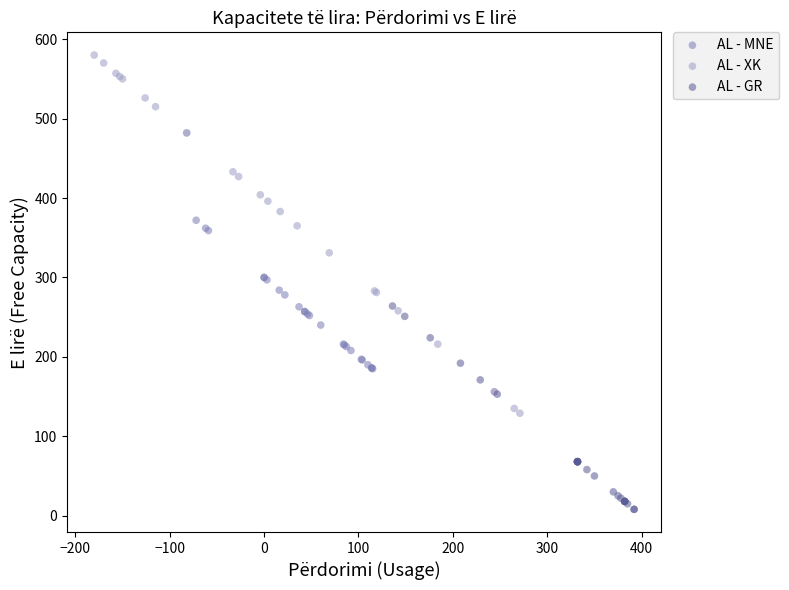

Which series has the widest spread of Y values?

AL - XK